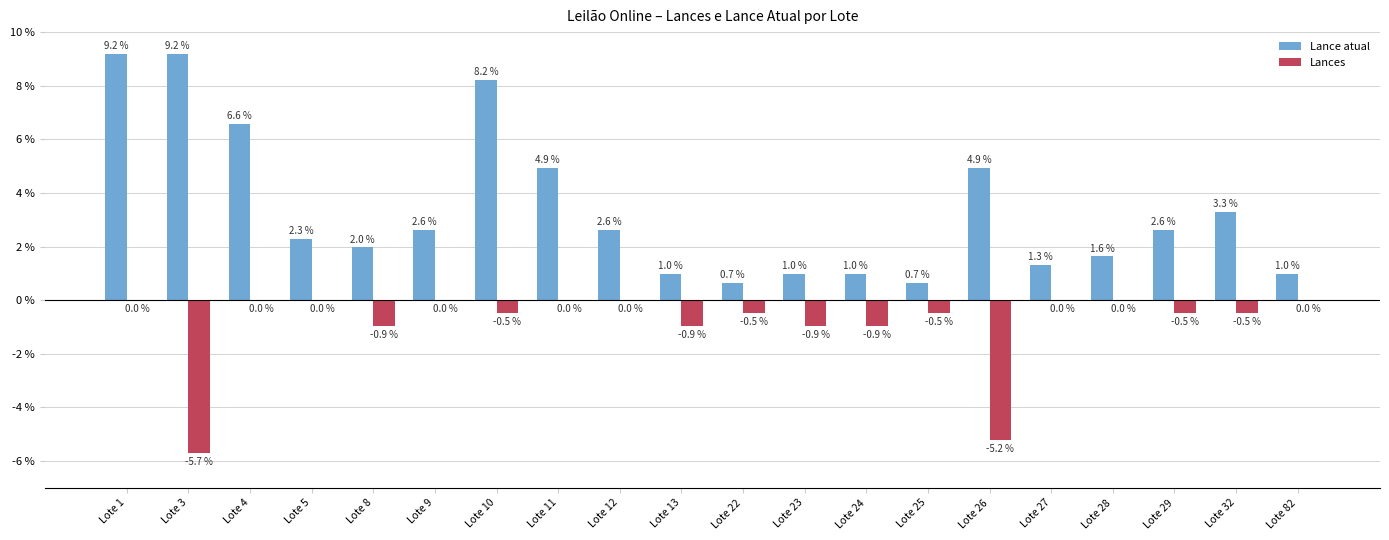

What is the greatest value displayed?

9.2